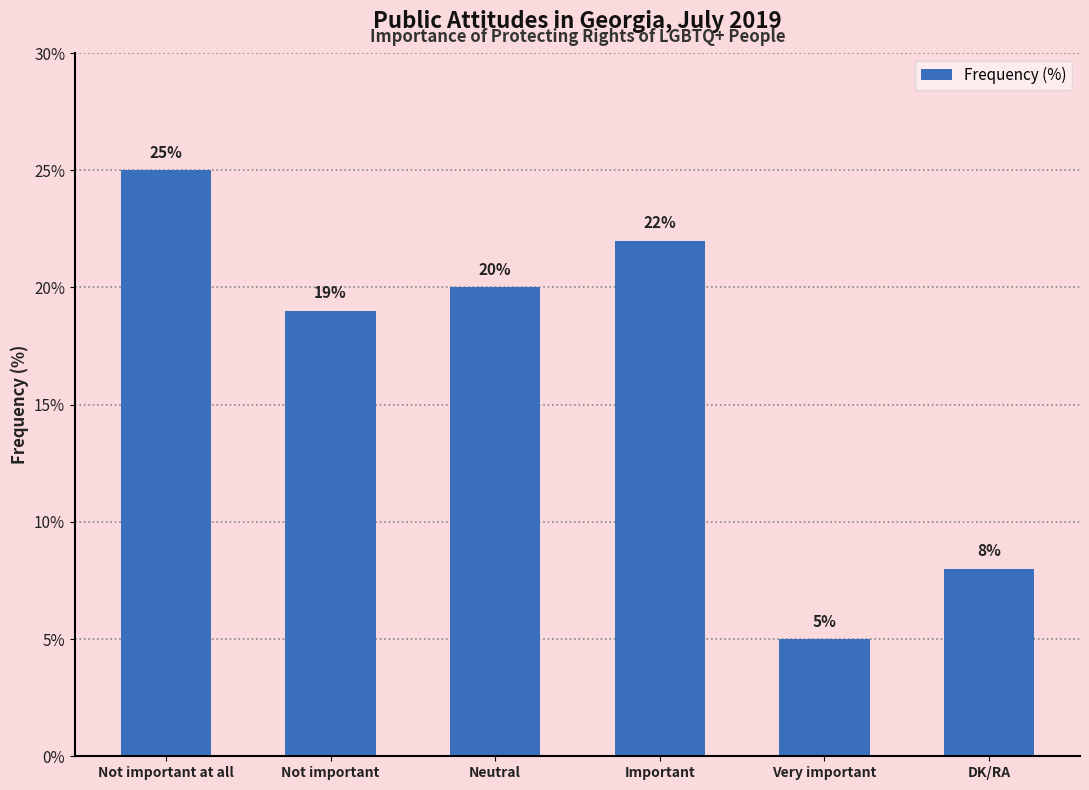

Which label corresponds to the smallest value in the chart?

Very important